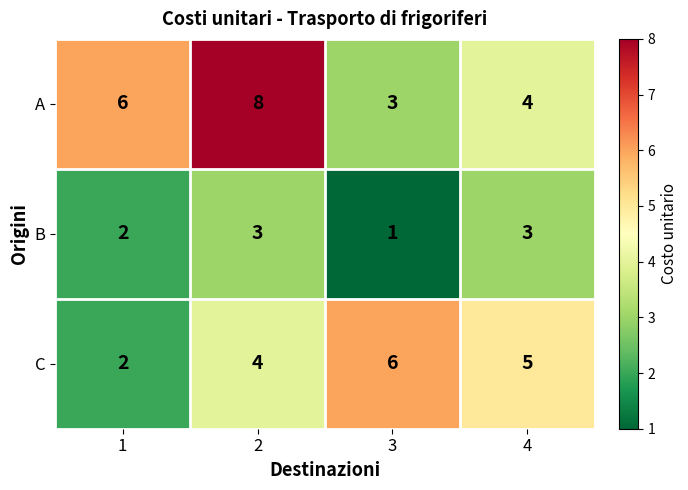

What is the smallest value displayed?

1